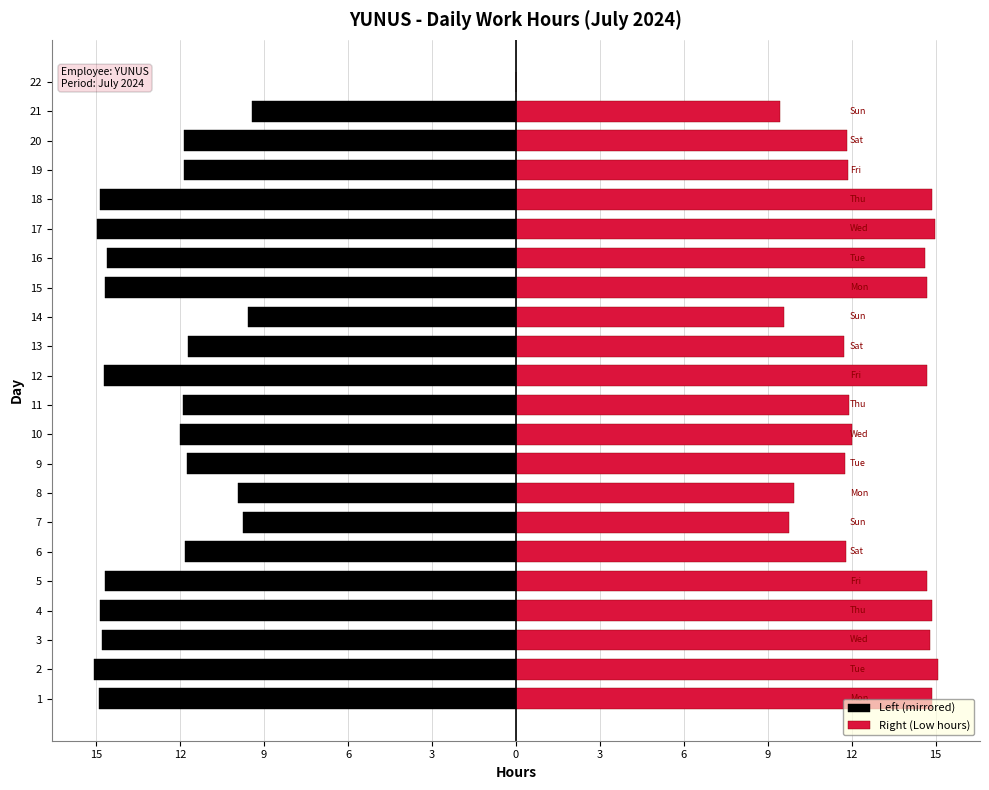

At 16, list the series in order from smallest to largest.

Left (mirrored), Right (Low hours)